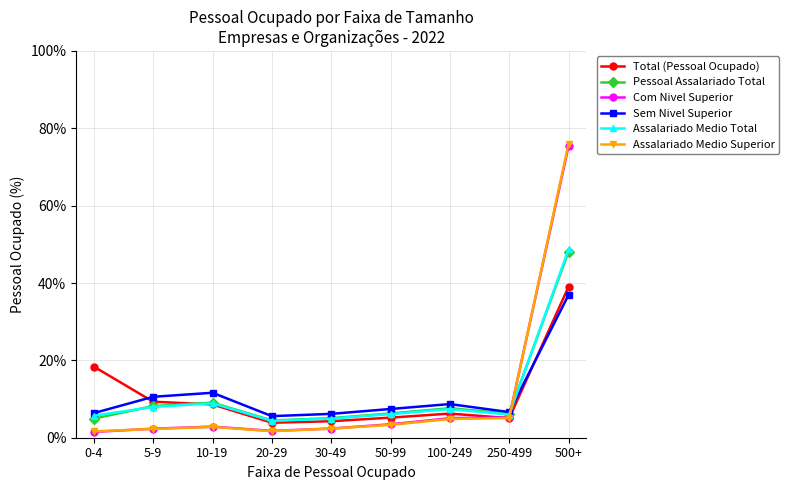

Is the value of Assalariado Medio Superior at 0-4 greater than the value of Pessoal Assalariado Total at 500+?

No